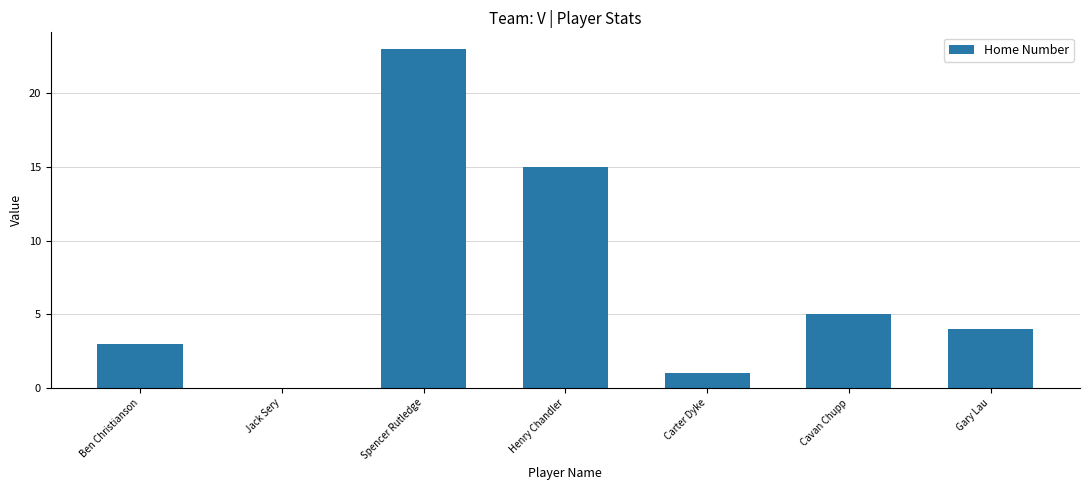

Is it true that the value at Carter Dyke is 1?

True